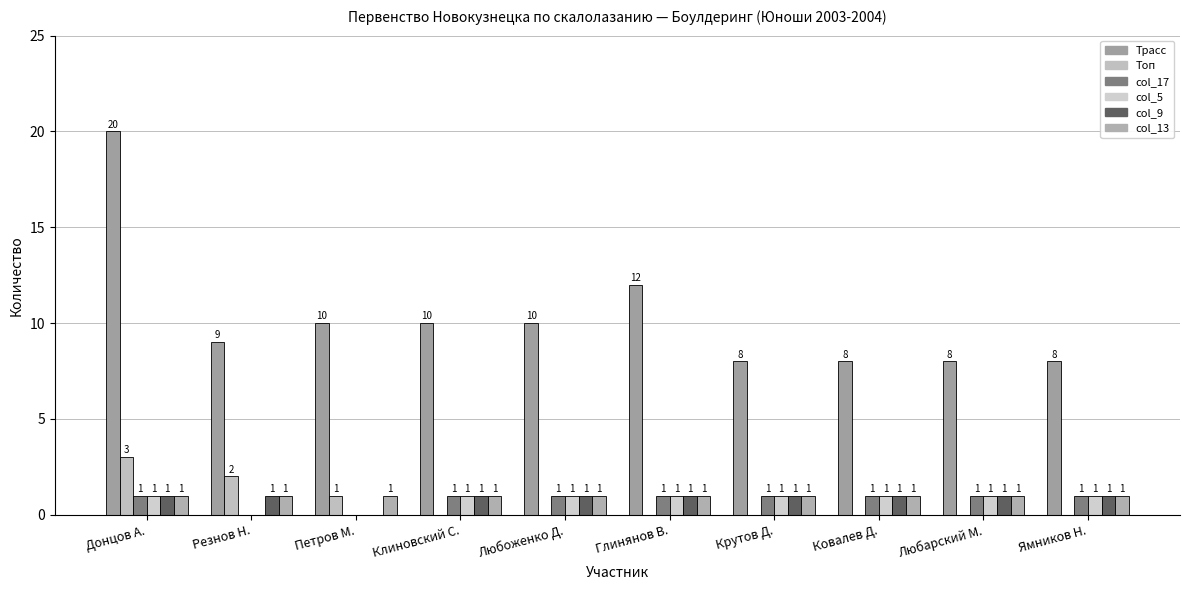

How many categories are shown in the chart?

10